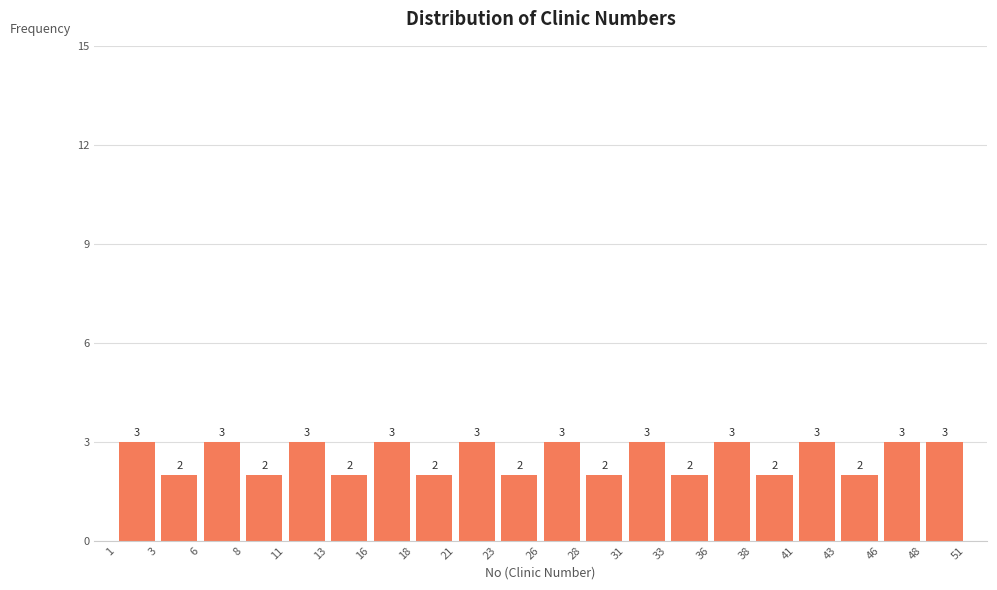

Reading left to right, list every bar in this chart as the range it spans on the x-axis followed by its height.

1 to 3: 3
3 to 6: 2
6 to 8: 3
8 to 11: 2
11 to 13: 3
13 to 16: 2
16 to 18: 3
18 to 21: 2
21 to 23: 3
23 to 26: 2
26 to 28: 3
28 to 31: 2
31 to 33: 3
33 to 36: 2
36 to 38: 3
38 to 41: 2
41 to 43: 3
43 to 46: 2
46 to 48: 3
48 to 51: 3